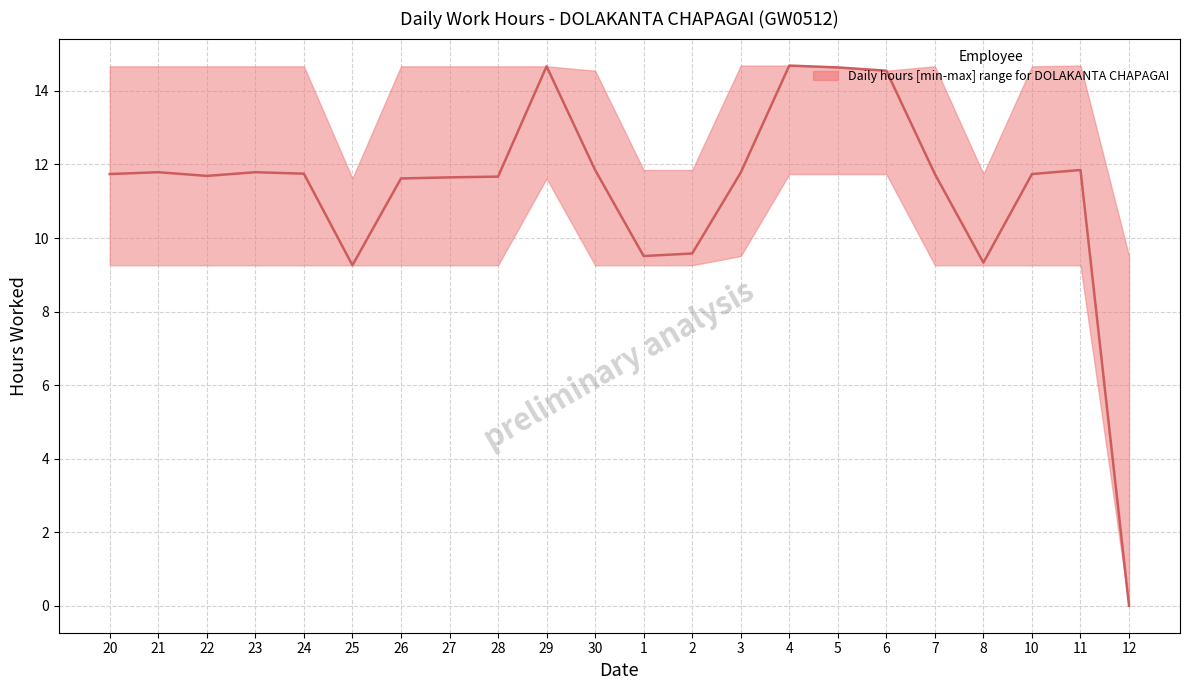

At which category does the chart reach its minimum across all series?

12